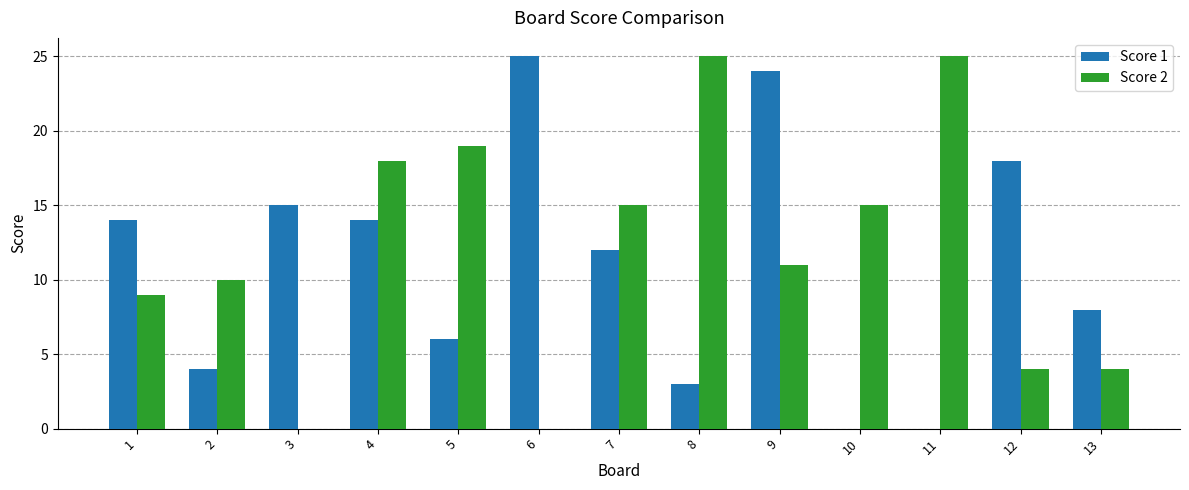

The value of Score 1 at 7 is 12. True or false?

True